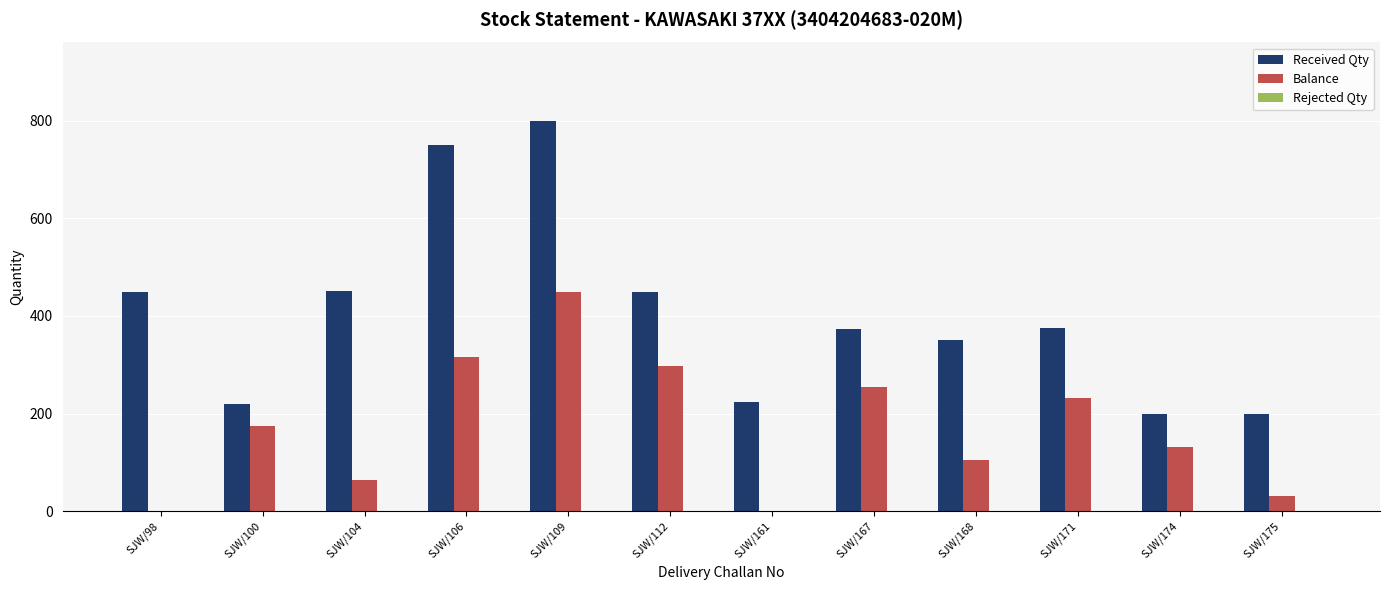

Which label corresponds to the largest value in the chart?

SJW/109